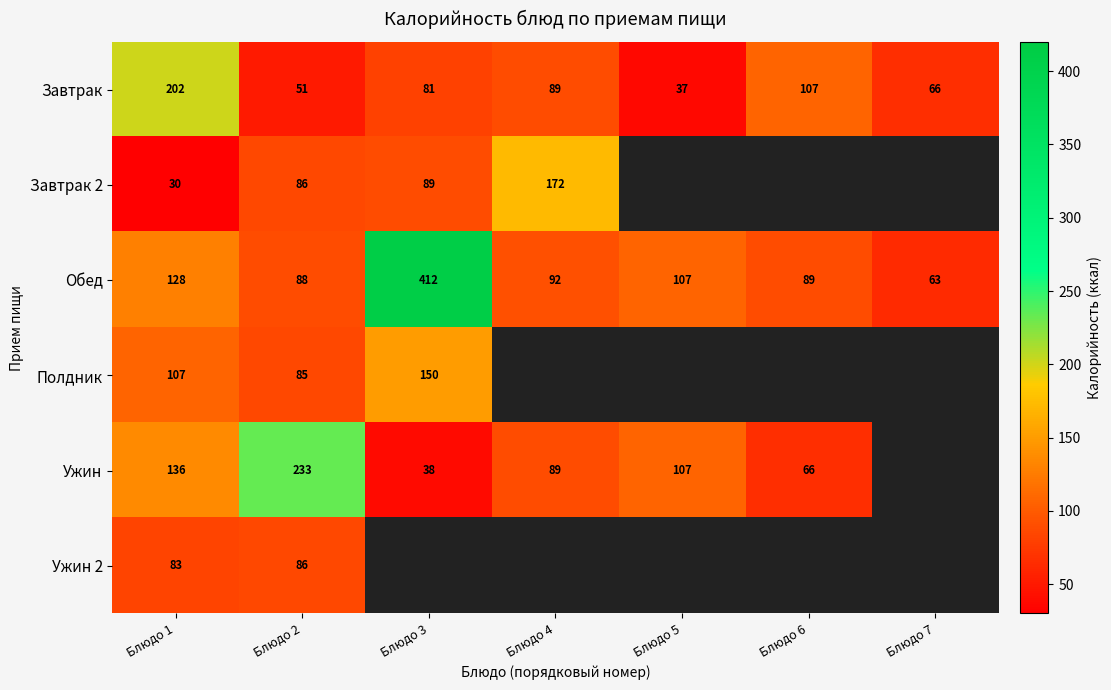

What is the difference between the maximum and minimum values in the Обед series?

349